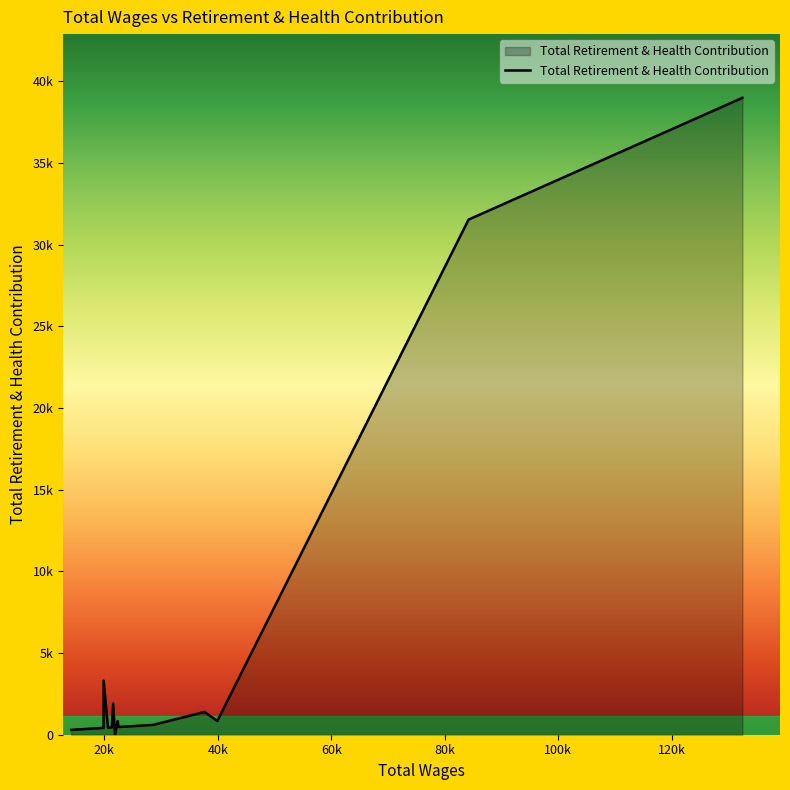

What is the greatest value displayed?

38988